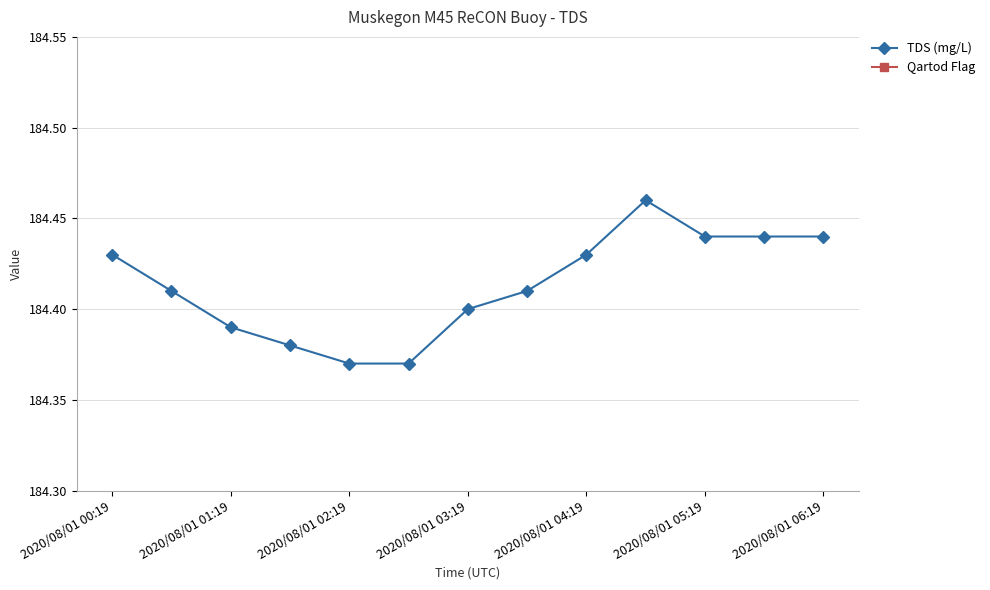

Which category has the highest value across all series?

9